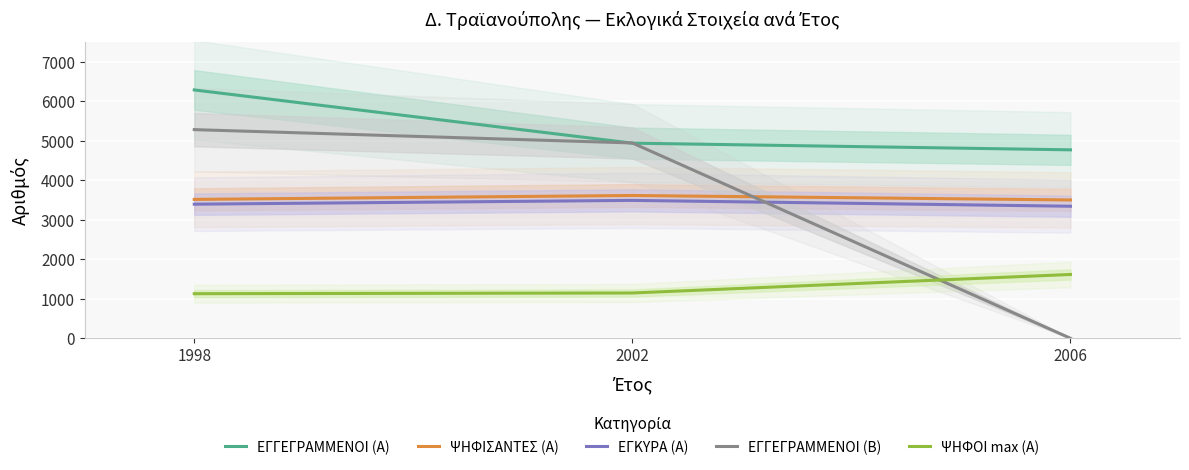

What value does the ΨΗΦΙΣΑΝΤΕΣ (Α) series have at 2006, to the nearest 10?

3500